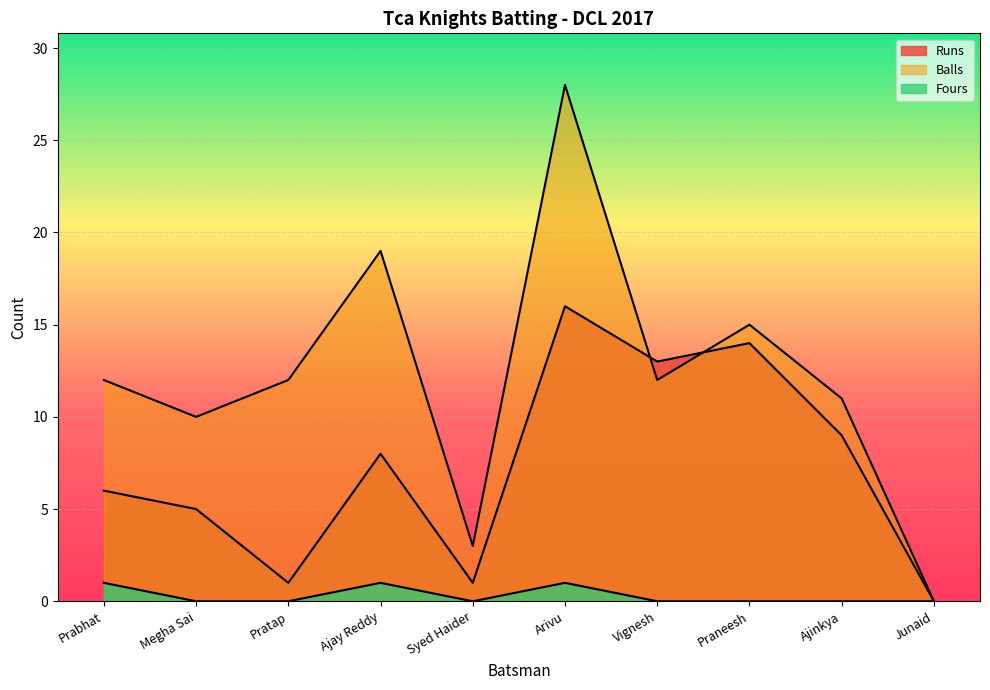

What is the spread (max minus min) of values at Prabhat?

11